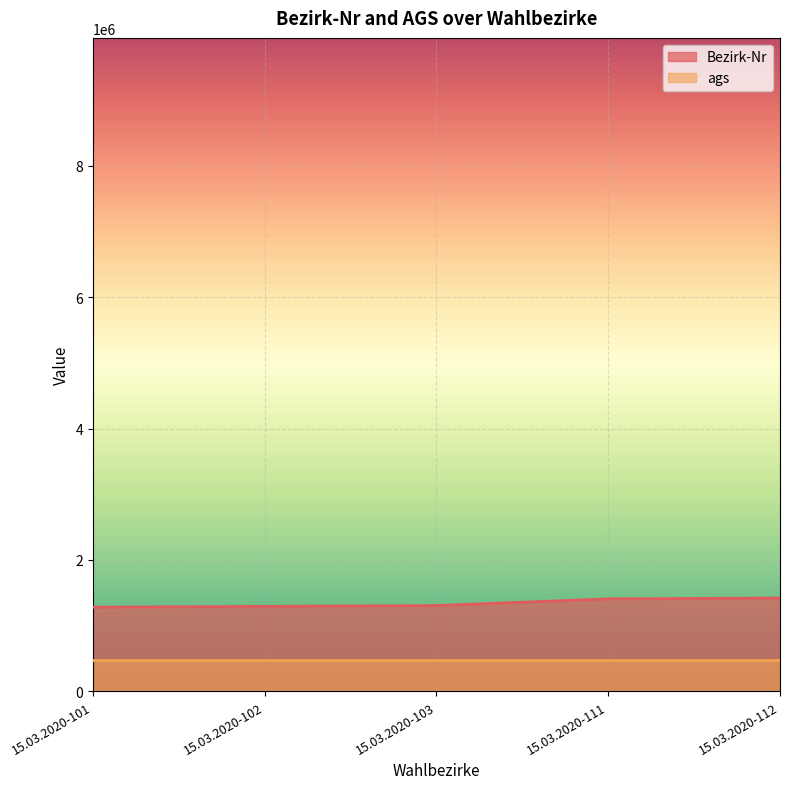

How many lines are shown in the chart?

2